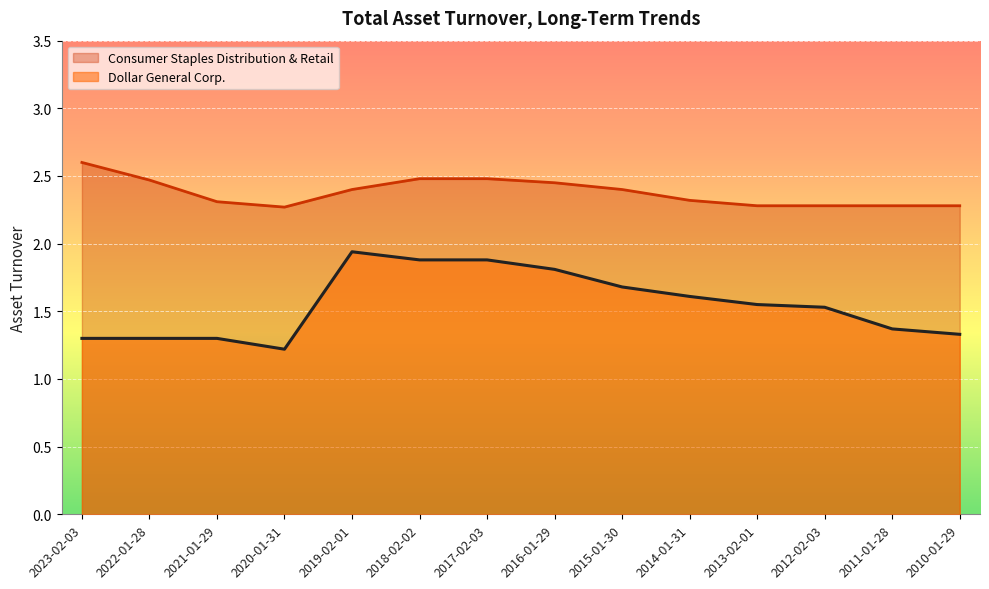

Rank the series by their average value, from lowest to highest.

Dollar General Corp., Consumer Staples Distribution & Retail